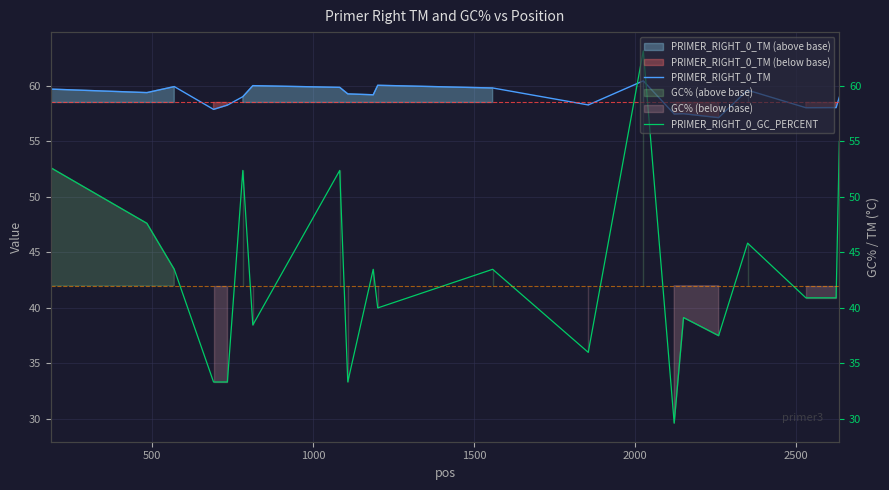

What is the average value of the PRIMER_RIGHT_0_TM series?

58.9